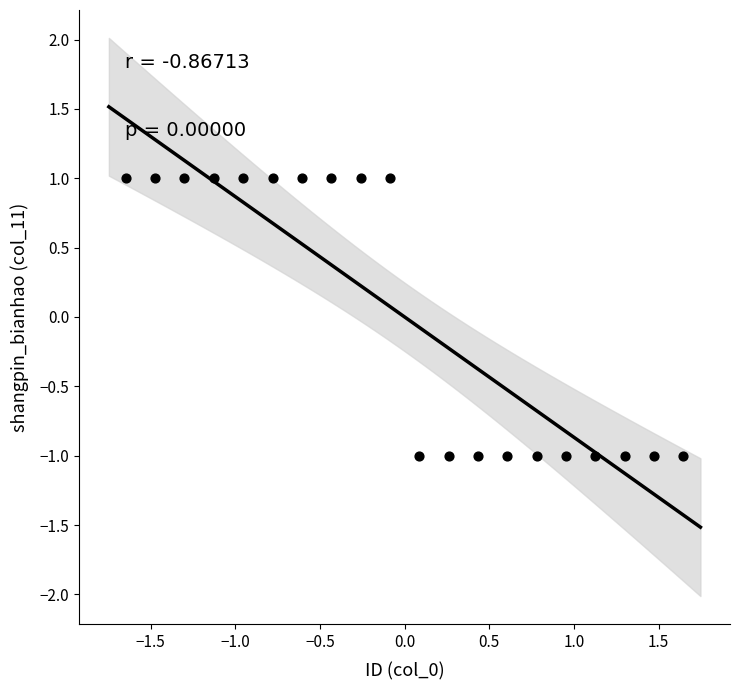

What is the range of Y values (max minus min)?

2.0